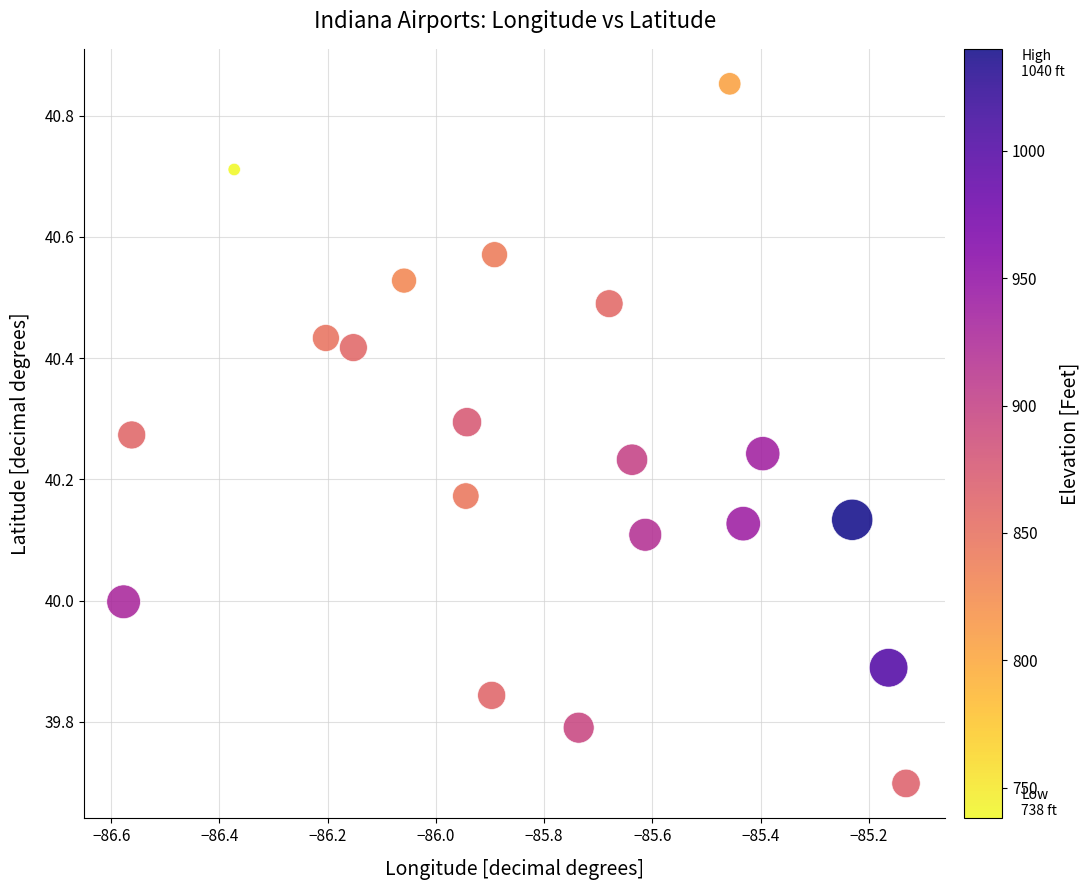

What is the range of Y values (max minus min)?

1.2